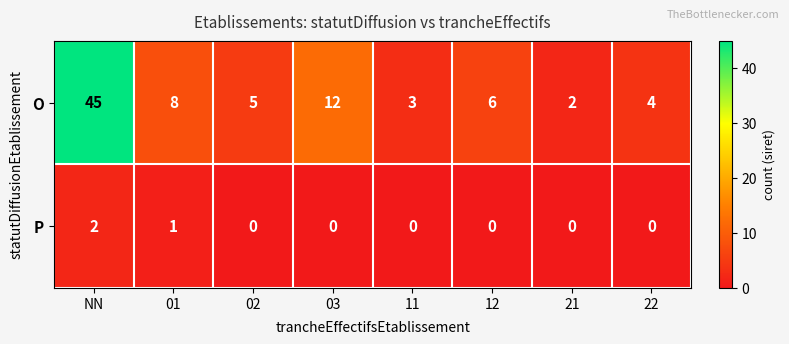

Which series has the largest total across all categories?

O